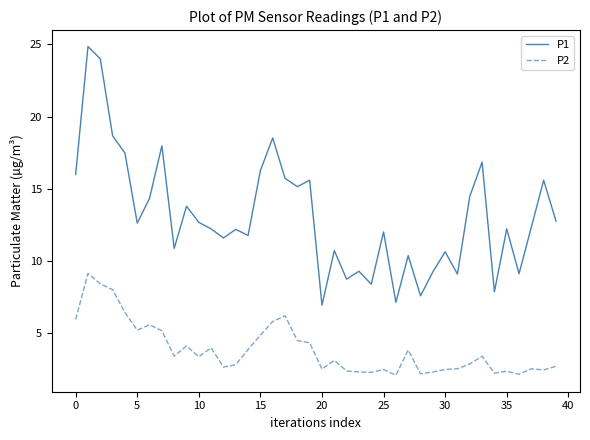

How many categories are shown in the chart?

40